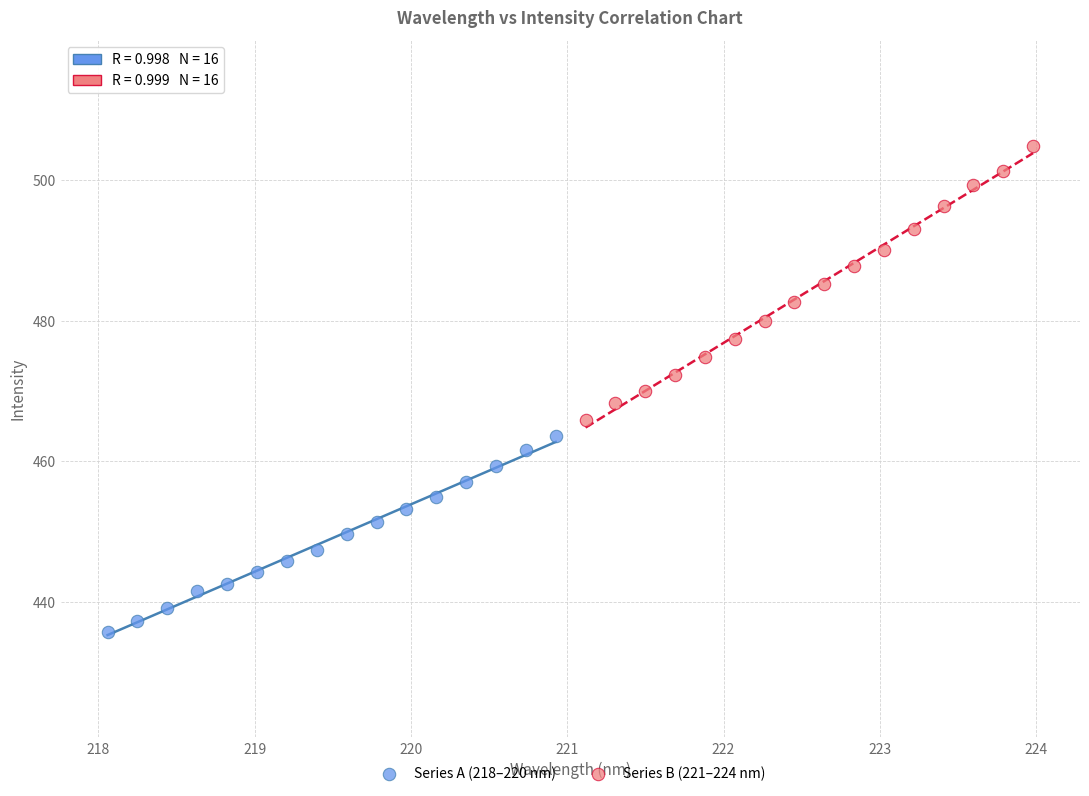

Which series contains the lowest Y value?

Series A (218–220 nm)